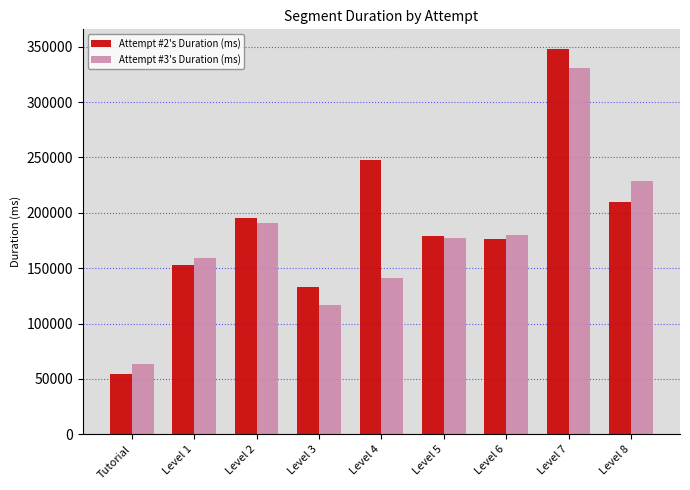

Is the value of Attempt #2's Duration (ms) at Level 7 greater than the value of Attempt #3's Duration (ms) at Level 6?

Yes